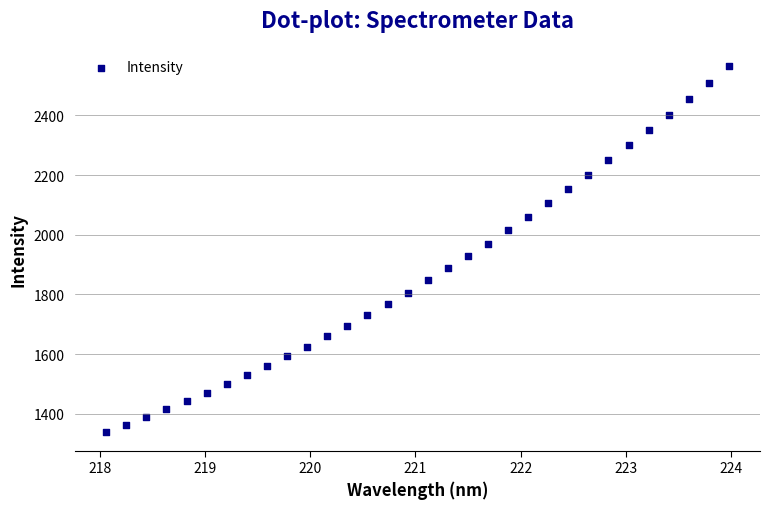

What is the range of X values (max minus min)?

5.9